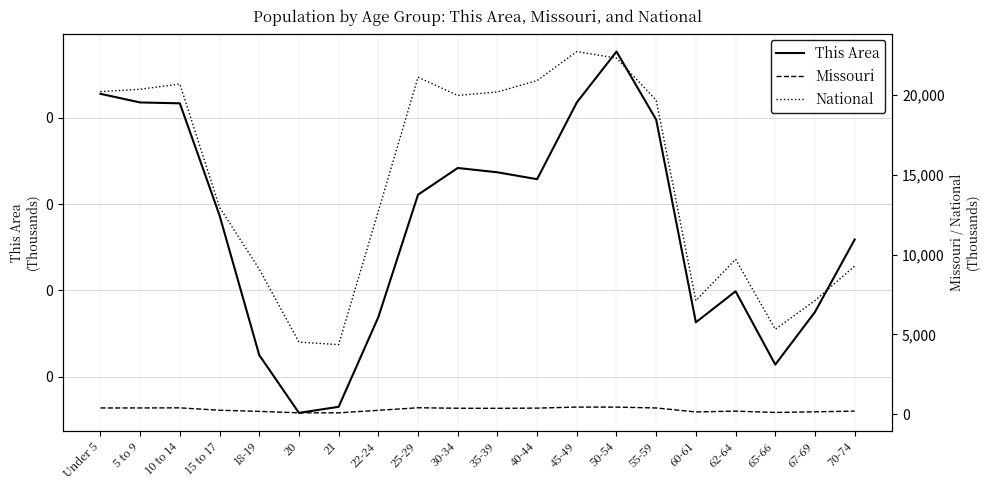

Between 50-54 and 62-64, which series saw the biggest shift?

National